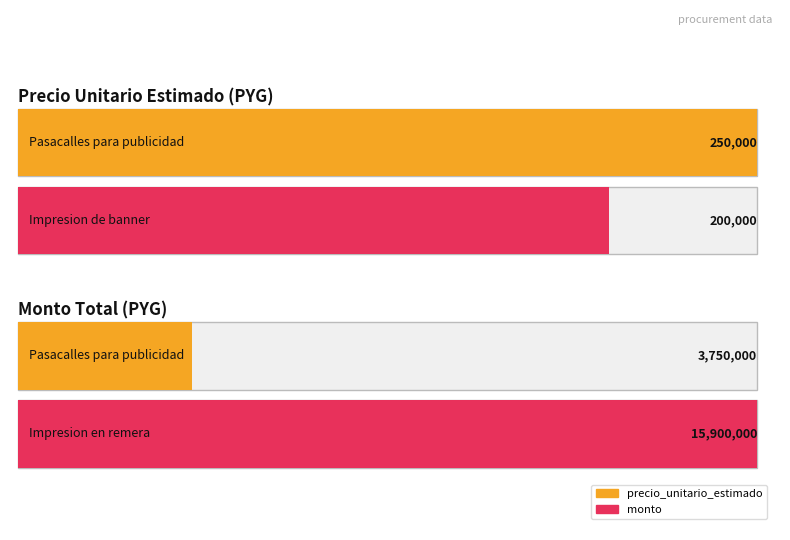

What are all the series names shown in the legend?

precio_unitario_estimado, monto